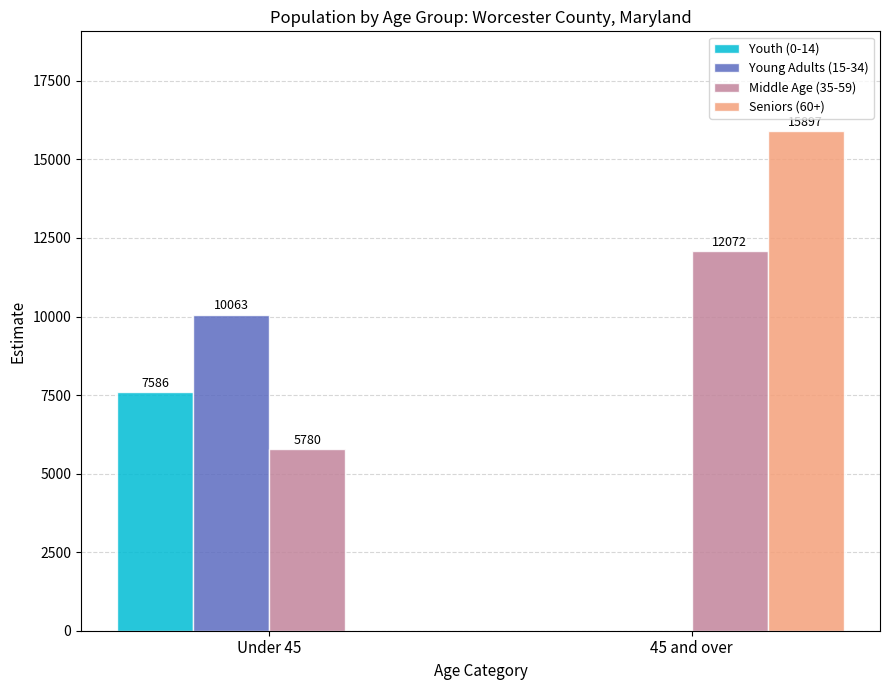

Are the bars horizontal?

No